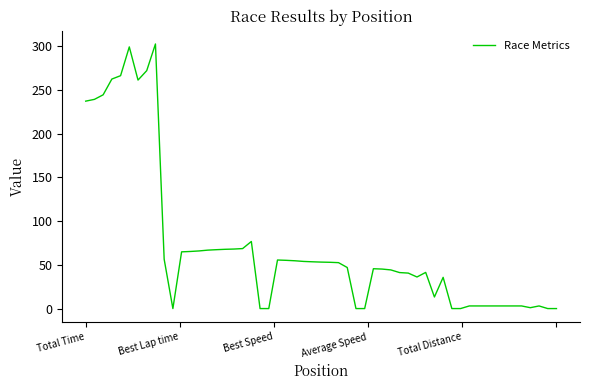

What is the greatest value displayed?

302.5